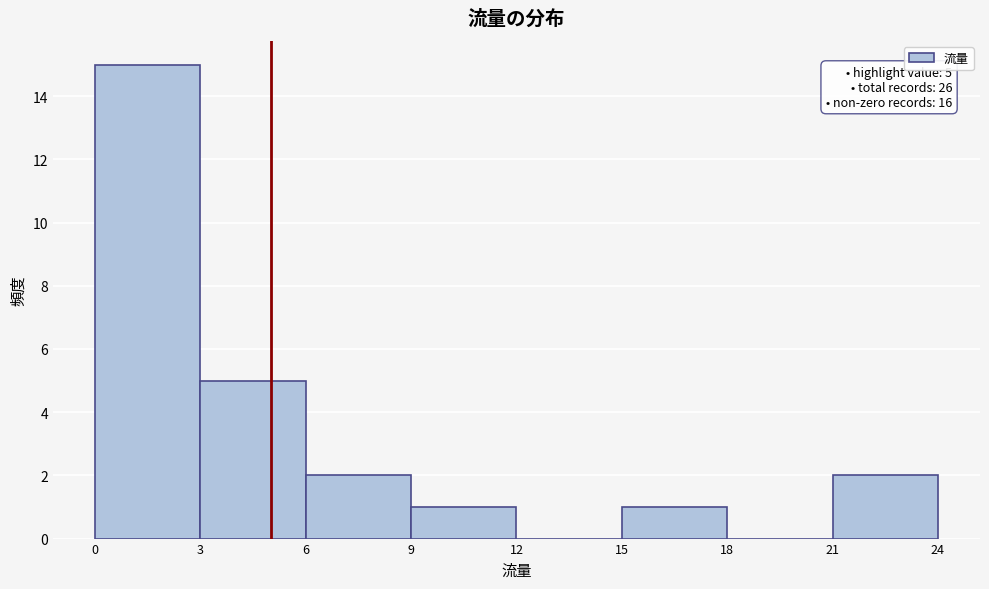

Over which range of the x-axis is the bar tallest?

0 to 3